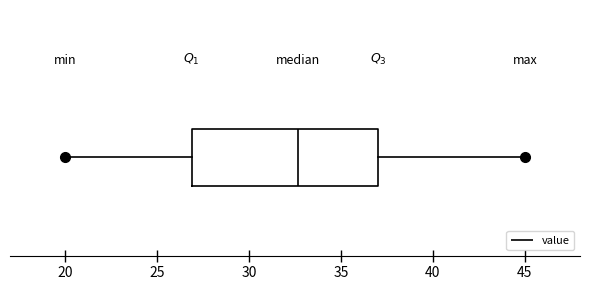

Transcribe this box plot: give where the median line is, the range the box spans, and where the two whiskers end, as read against the x-axis. The values are not printed on the chart, so give them approximately, as read against the axis.

median 32.5, box 27.0 to 37.0, whiskers 20.0 to 45.0